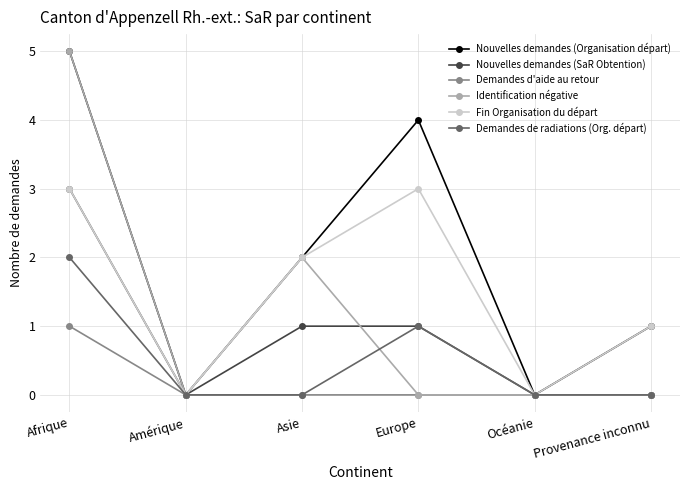

What is the difference between the maximum and minimum values in the Demandes d'aide au retour series?

1